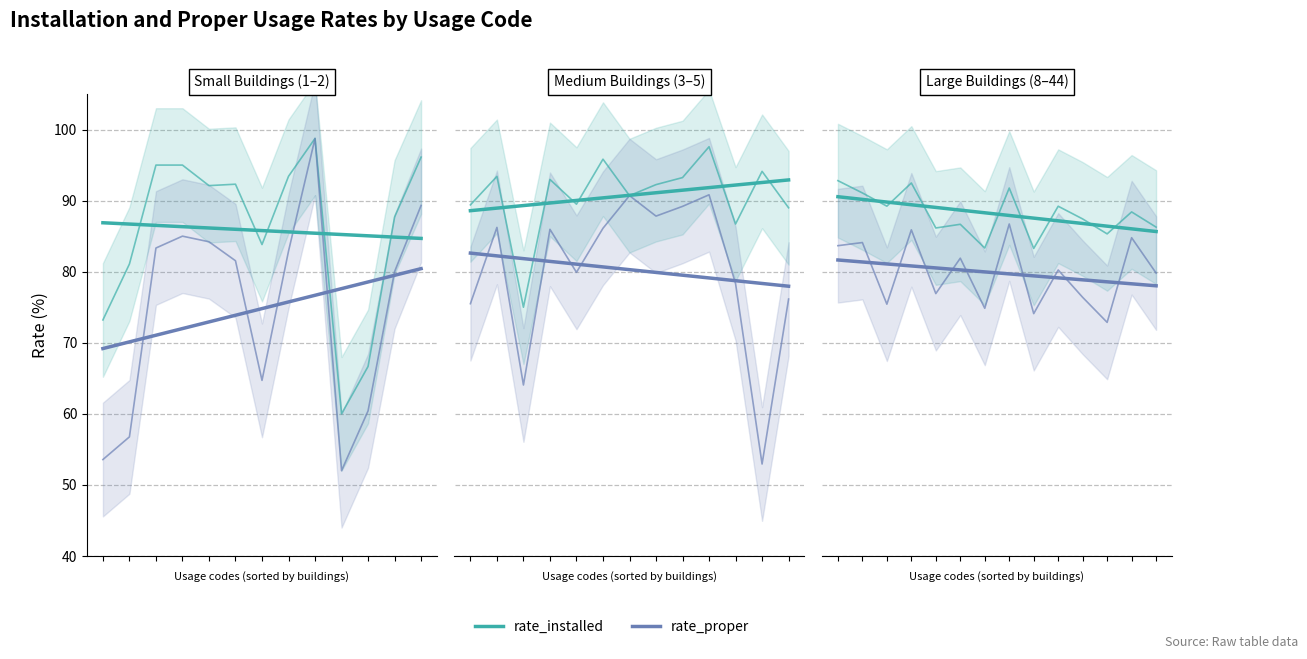

Which series has the largest total across all categories?

rate_installed